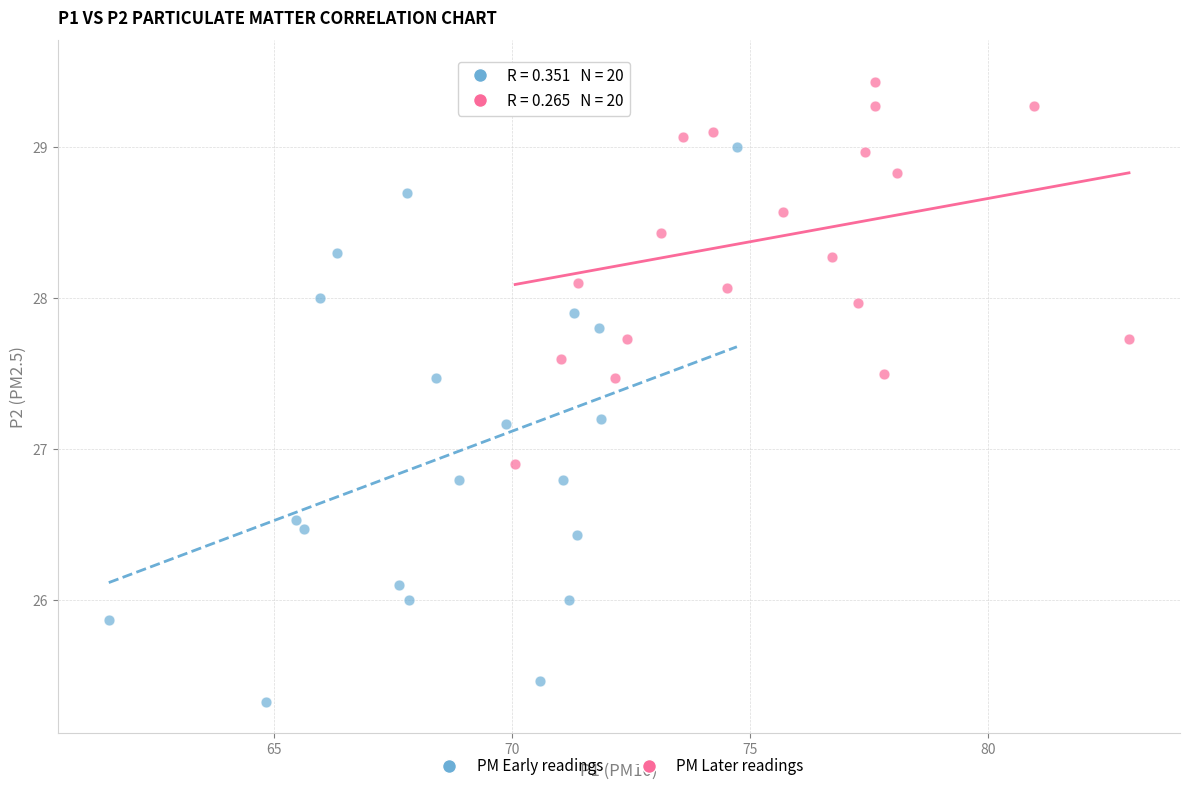

What are all the series names shown in the legend?

PM Early readings, PM Later readings